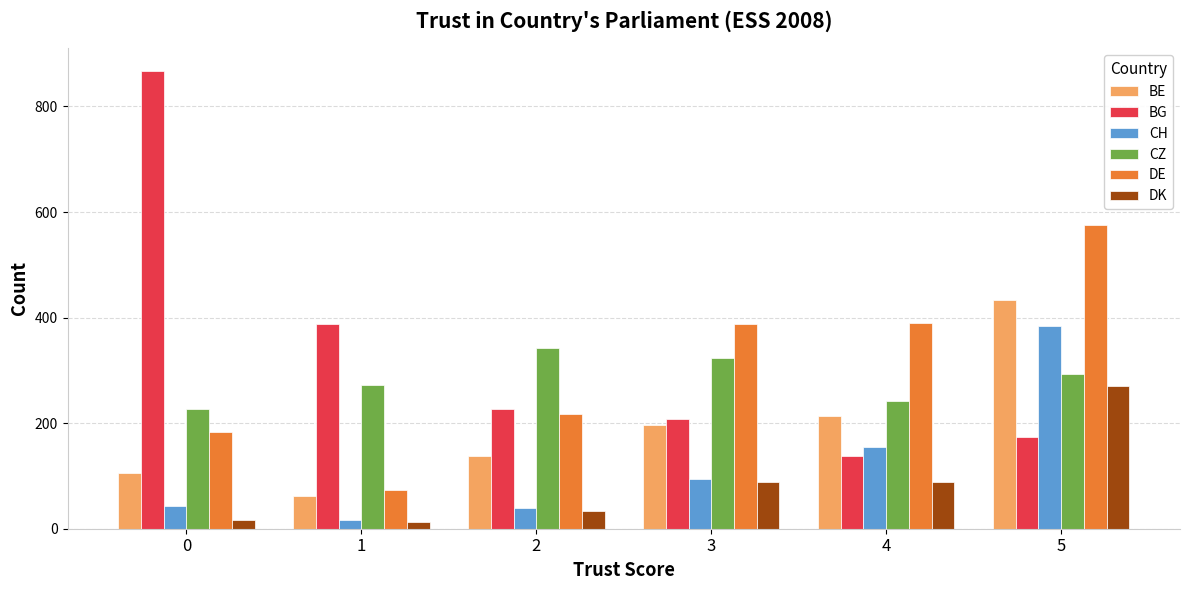

How many groups of bars are there?

6